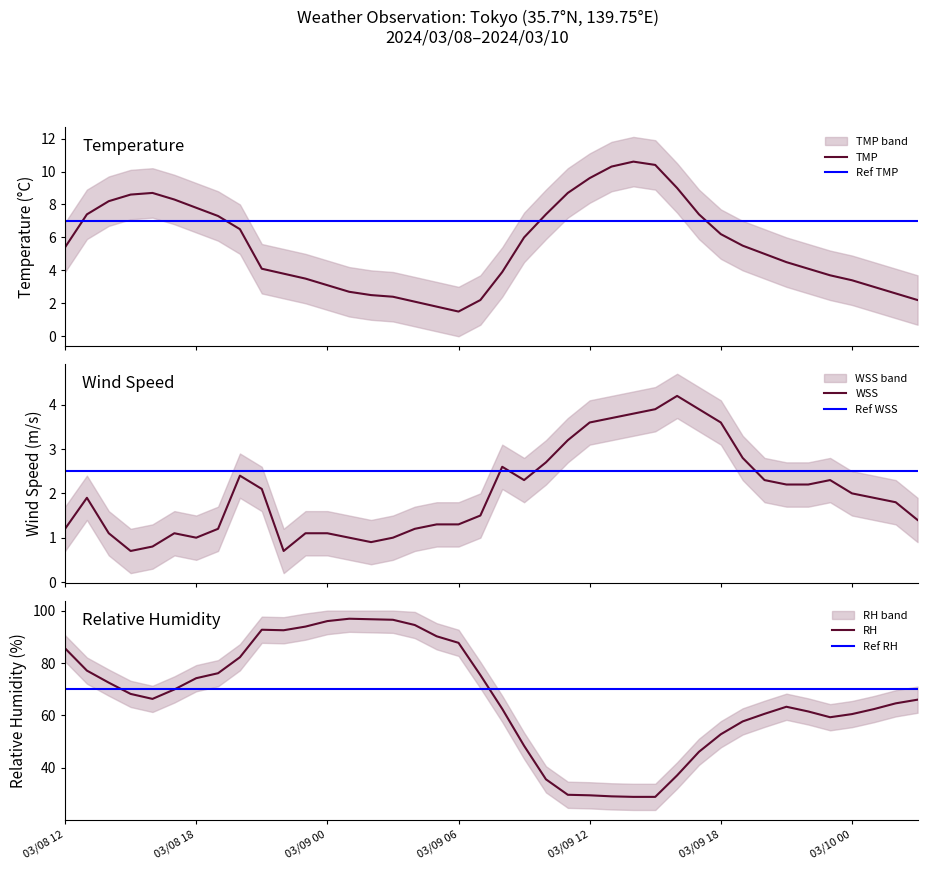

How many interior local valleys does the RH series have?

3